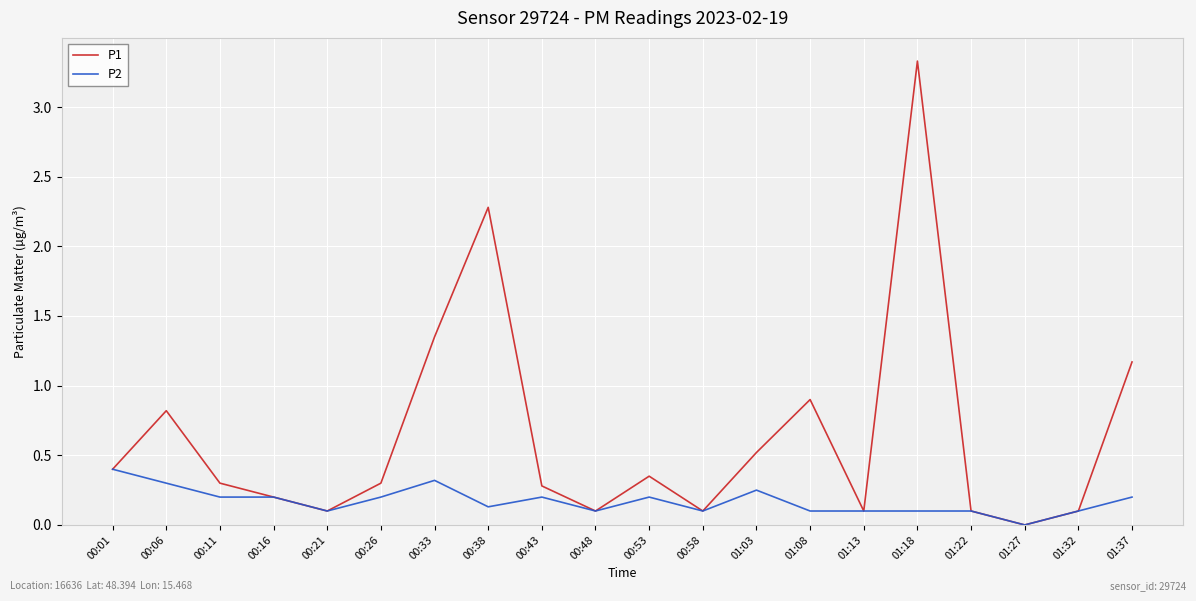

At which label is P1 closest to 1?

01:08